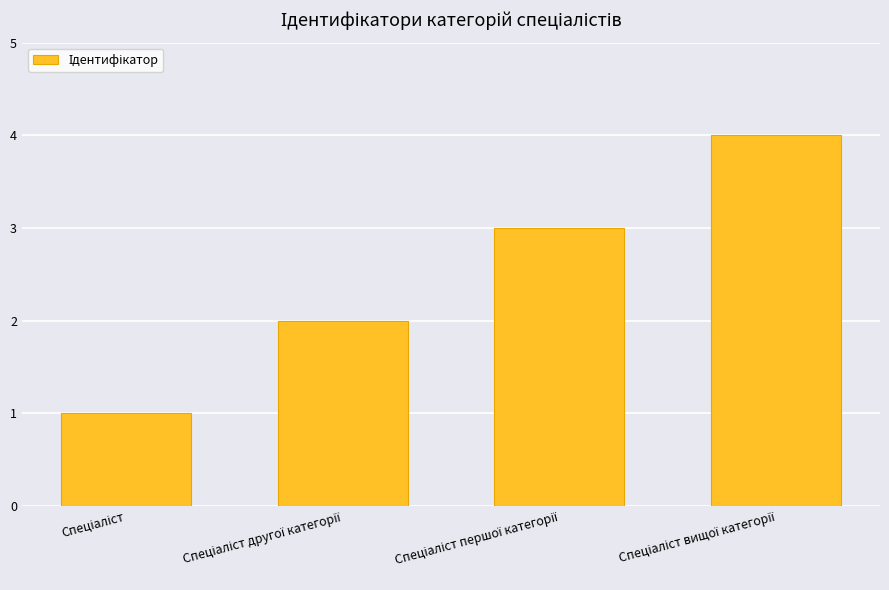

What is the greatest value displayed?

4